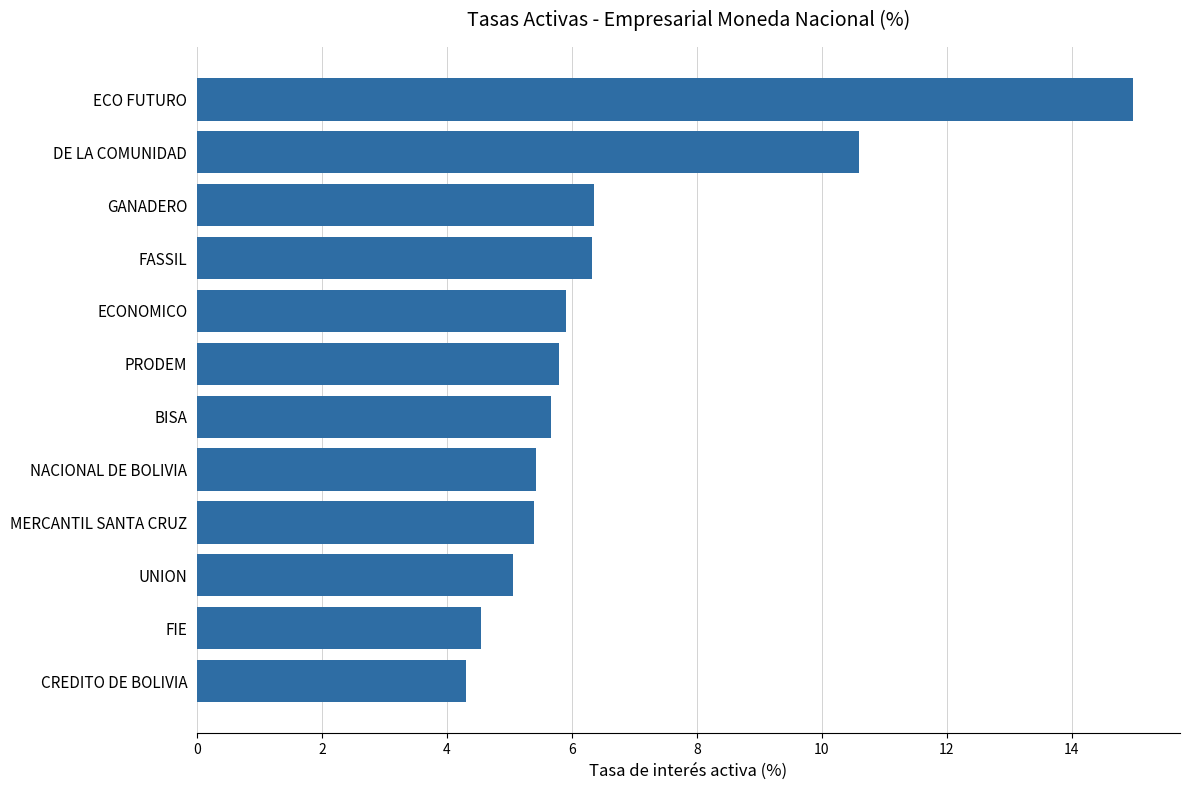

Is it true that the value at UNION is 8.5?

False